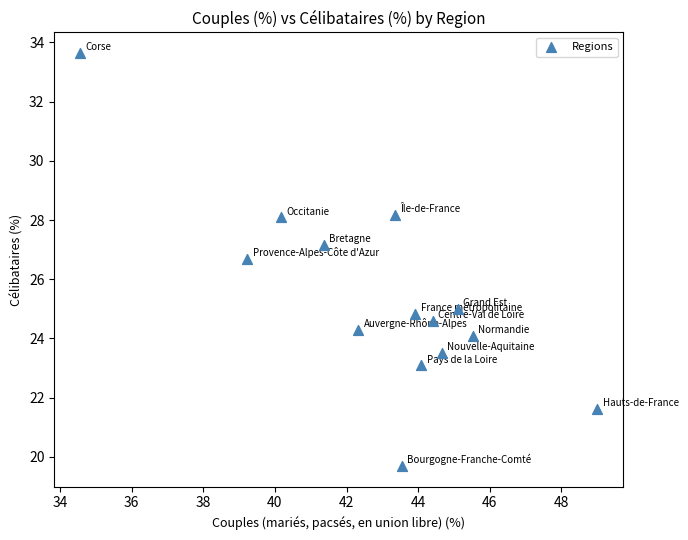

What is the range of Y values (max minus min)?

14.0